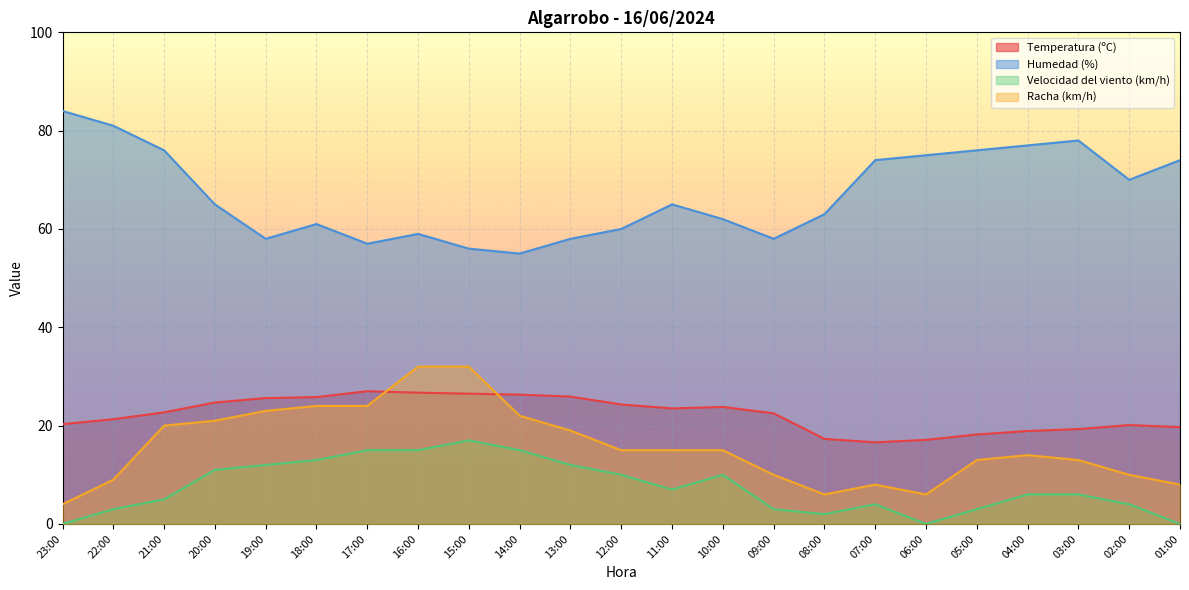

Which series has the largest total across all categories?

Humedad (%)